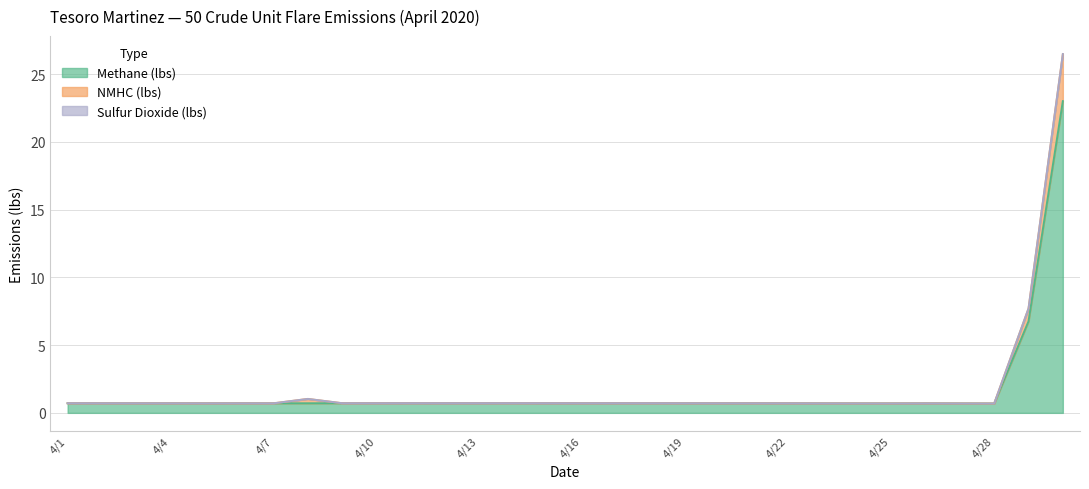

Reading left to right, transcribe all the data shown in this chart.

Methane (lbs): 4/1=0.7	4/2=0.7	4/3=0.7	4/4=0.7	4/5=0.7	4/6=0.7	4/7=0.7	4/8=0.7	4/9=0.7	4/10=0.7	4/11=0.7	4/12=0.7	4/13=0.7	4/14=0.7	4/15=0.7	4/16=0.7	4/17=0.7	4/18=0.7	4/19=0.7	4/20=0.7	4/21=0.7	4/22=0.7	4/23=0.7	4/24=0.7	4/25=0.7	4/26=0.7	4/27=0.7	4/28=0.7	4/29=6.8	4/30=23.0
NMHC (lbs): 4/1=0.7	4/2=0.7	4/3=0.7	4/4=0.7	4/5=0.7	4/6=0.7	4/7=0.7	4/8=1.0	4/9=0.7	4/10=0.7	4/11=0.7	4/12=0.7	4/13=0.7	4/14=0.7	4/15=0.7	4/16=0.7	4/17=0.7	4/18=0.7	4/19=0.7	4/20=0.7	4/21=0.7	4/22=0.7	4/23=0.7	4/24=0.7	4/25=0.7	4/26=0.7	4/27=0.7	4/28=0.7	4/29=7.7	4/30=26.5
Sulfur Dioxide (lbs): 4/1=0.7	4/2=0.7	4/3=0.7	4/4=0.7	4/5=0.7	4/6=0.7	4/7=0.7	4/8=1.0	4/9=0.7	4/10=0.7	4/11=0.7	4/12=0.7	4/13=0.7	4/14=0.7	4/15=0.7	4/16=0.7	4/17=0.7	4/18=0.7	4/19=0.7	4/20=0.7	4/21=0.7	4/22=0.7	4/23=0.7	4/24=0.7	4/25=0.7	4/26=0.7	4/27=0.7	4/28=0.7	4/29=7.7	4/30=26.5